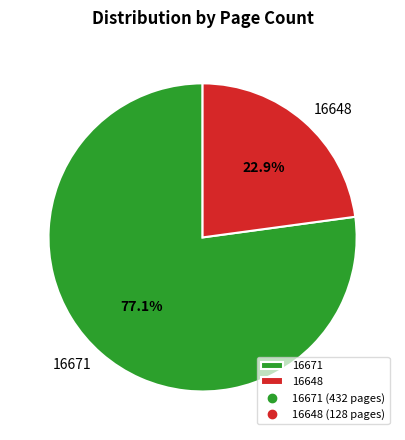

Is it true that 16648 is 38% of the pie?

False